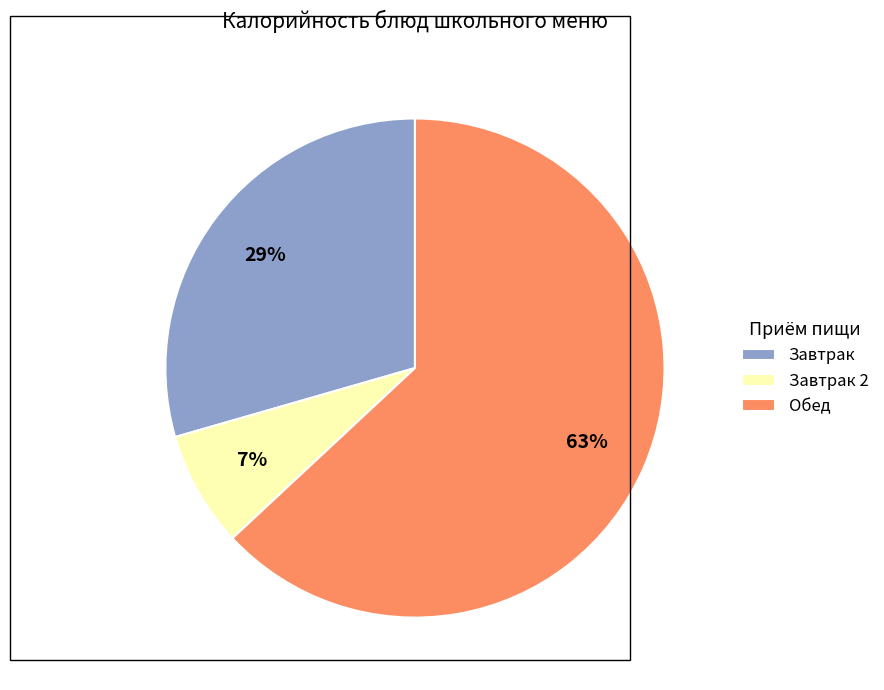

How many slices are in this pie chart?

3